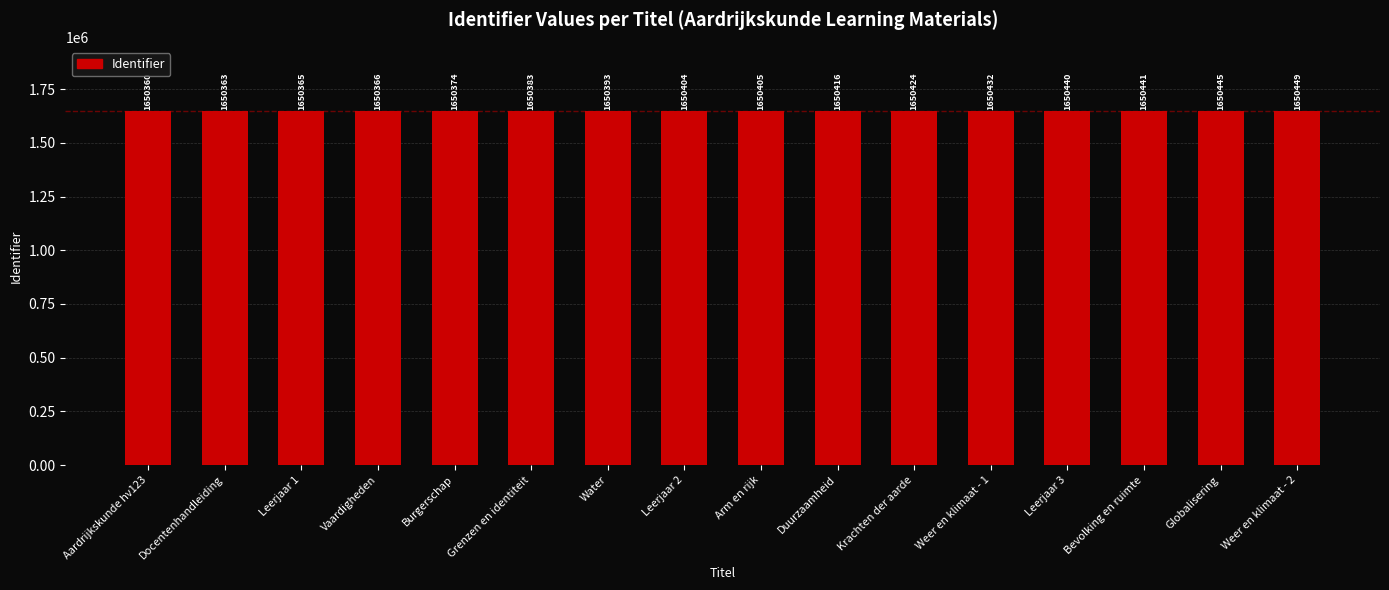

What position from the left is Bevolking en ruimte?

14